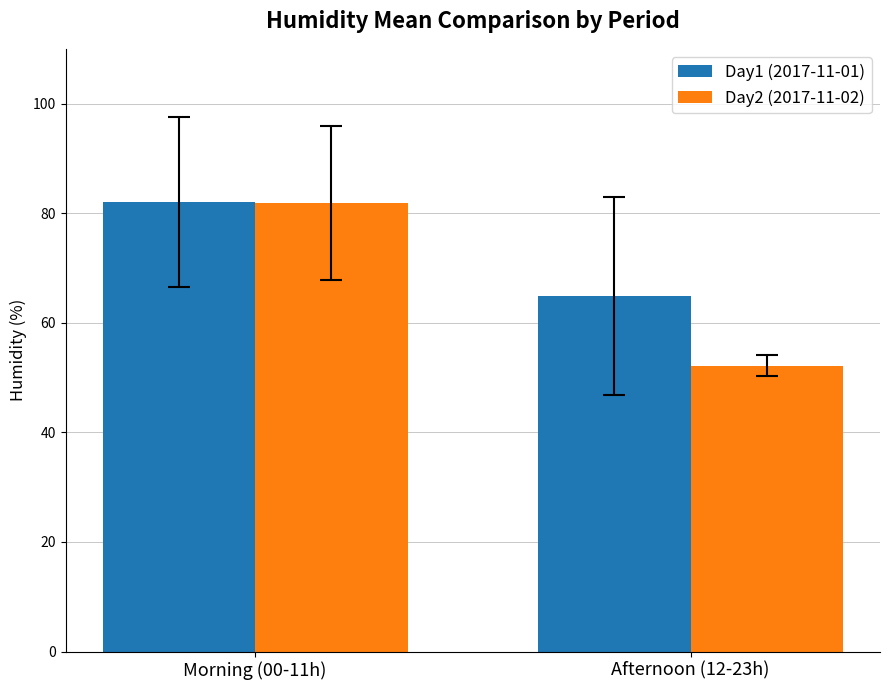

Are the bars grouped side by side (vs. stacked)?

Yes